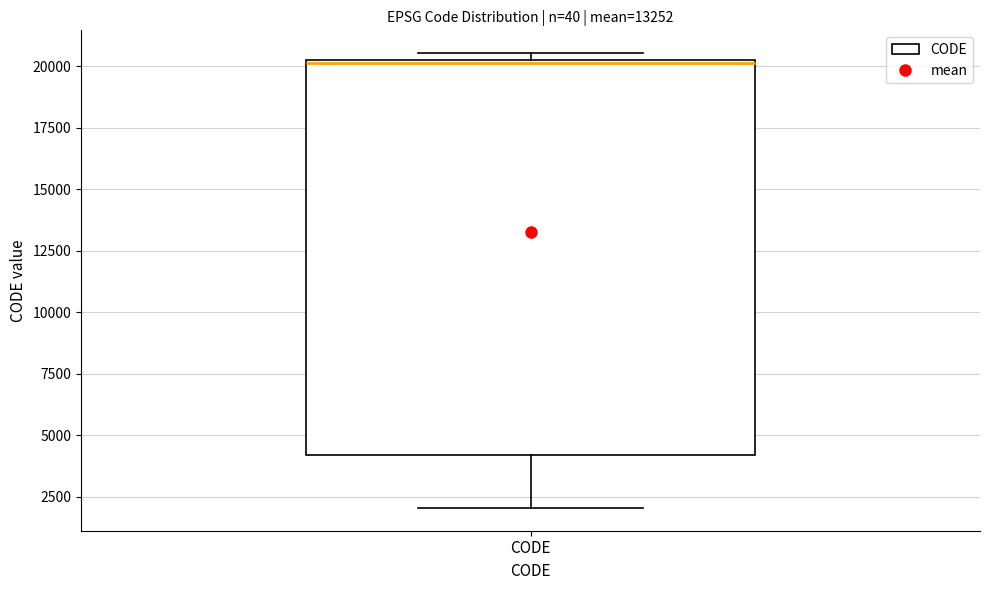

Read this box plot against the y-axis: the position of the median line, the range covered by the box, and the ends of both whiskers. The values are not printed on the chart, so give them approximately, as read against the axis.

median 20000, box 4000 to 20500, whiskers 2000 to 20500 (just above the box's upper edge)